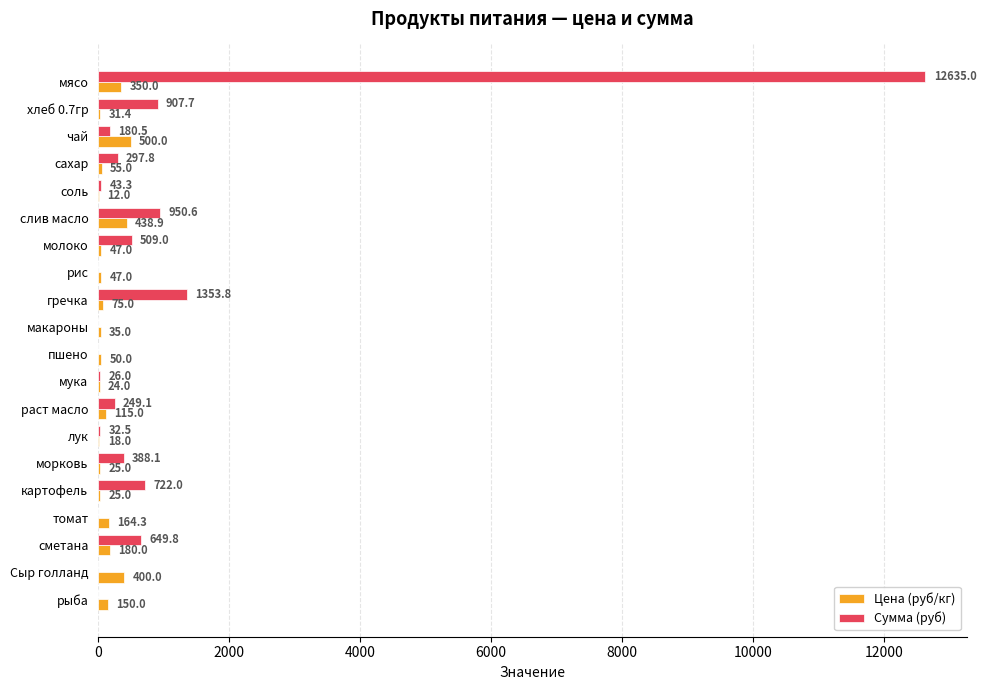

Between молоко and сметана, which series saw the biggest shift?

Сумма (руб)